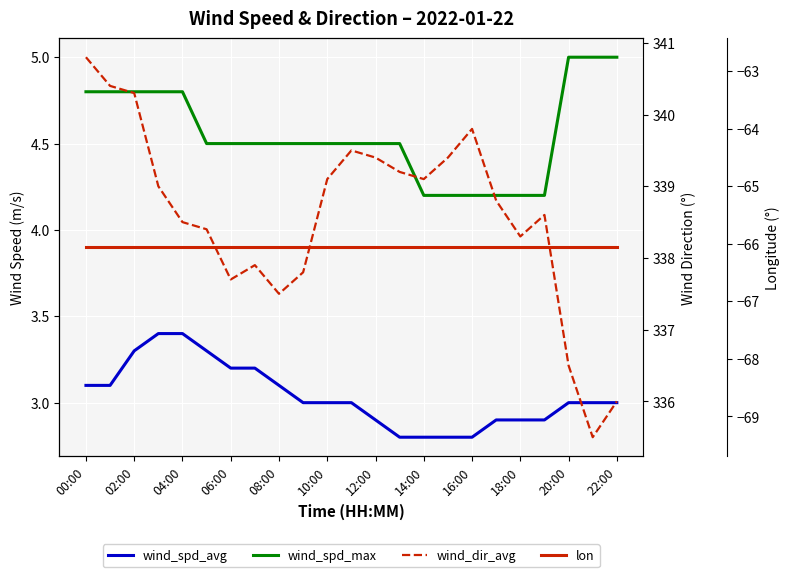

What are all the series names shown in the legend?

wind_spd_avg, wind_spd_max, wind_dir_avg, lon